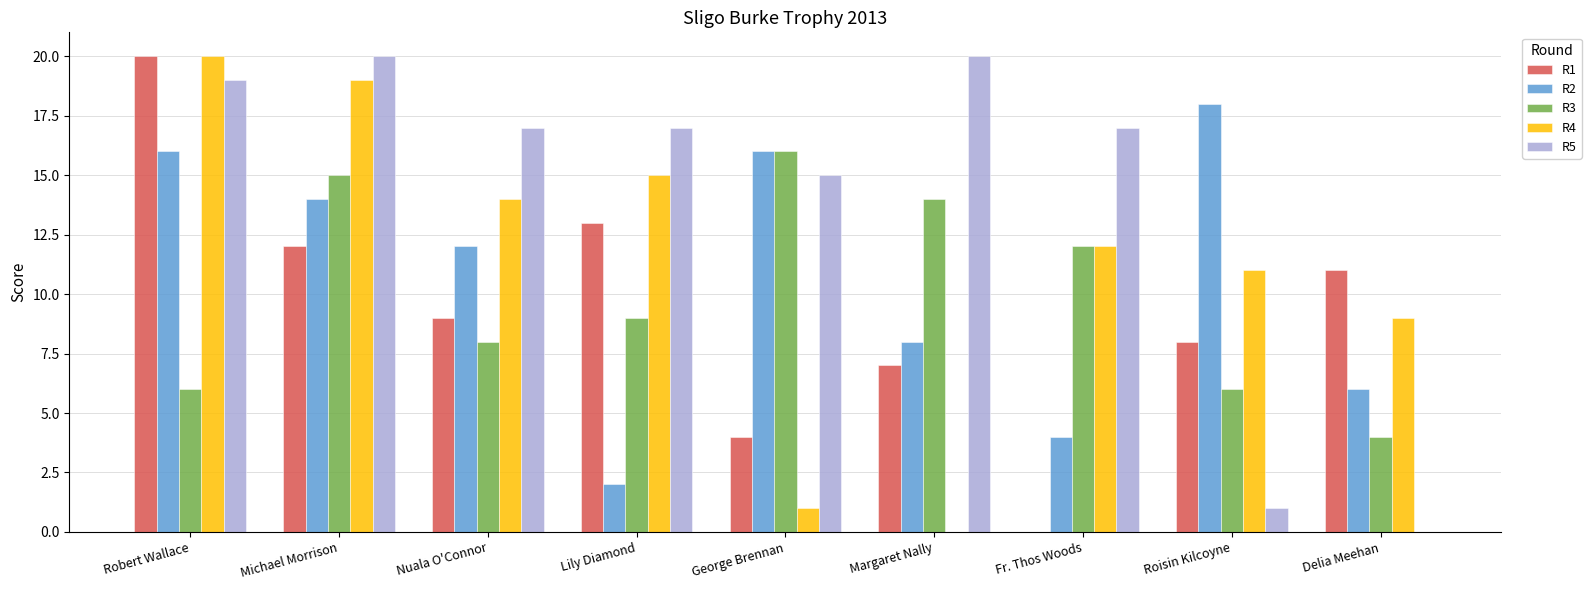

Which series changed the most between Michael Morrison and Lily Diamond?

R2